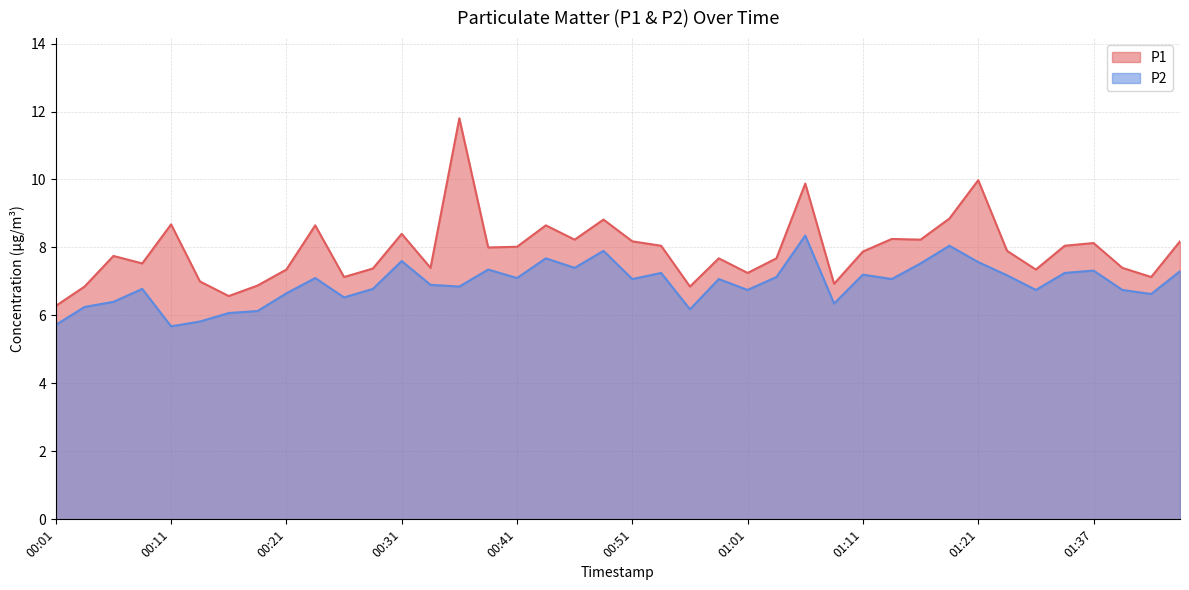

What is the sum of the P2 values at 00:06 and 01:01?

13.2